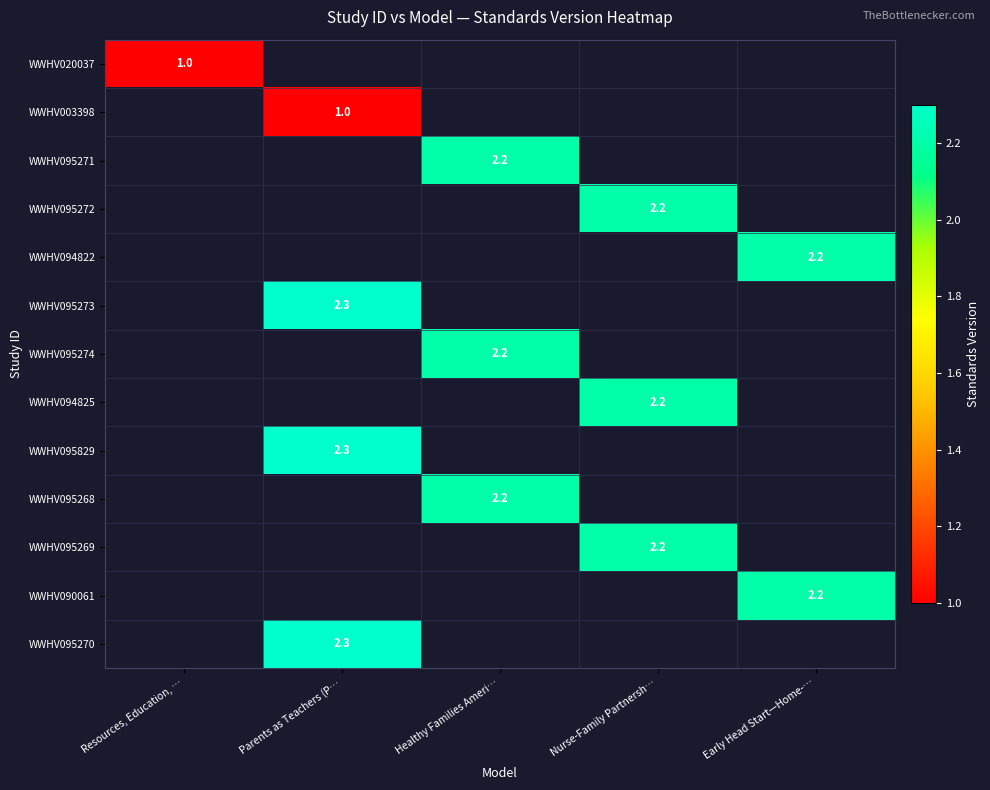

Is it true that WWHV095274 equals 1.0 at Healthy Families Ameri…?

False